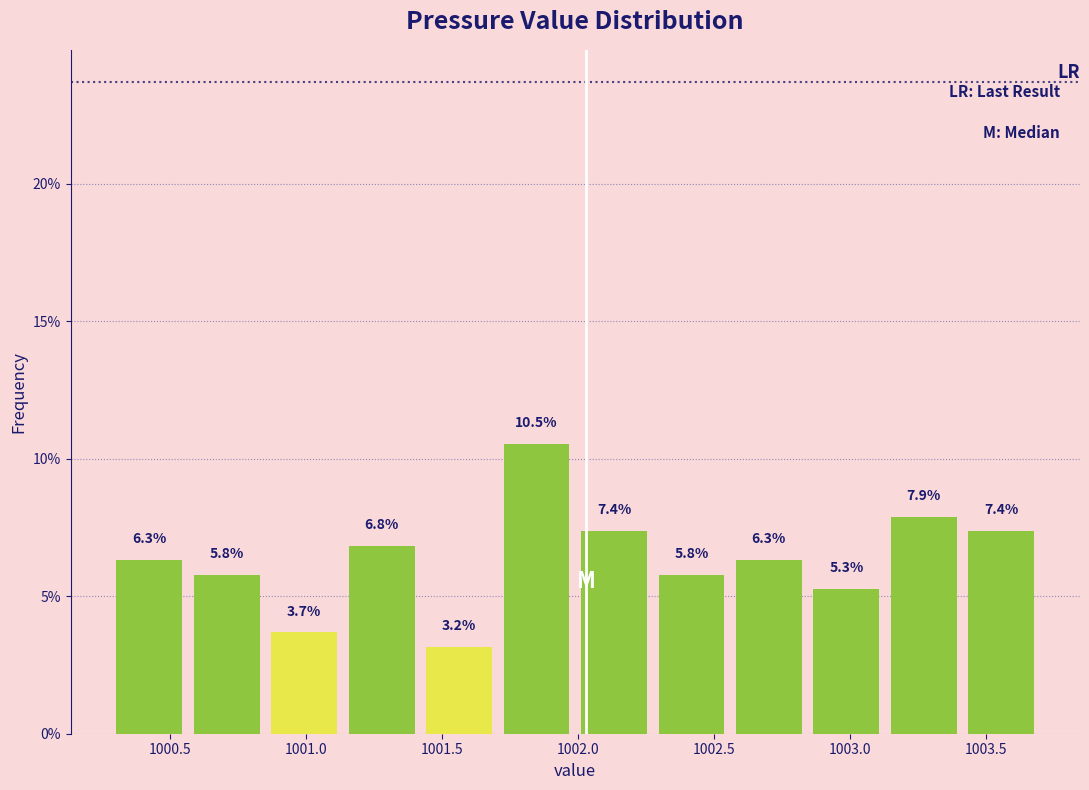

Which range on the x-axis has the tallest bar?

1001.705 to 1001.990